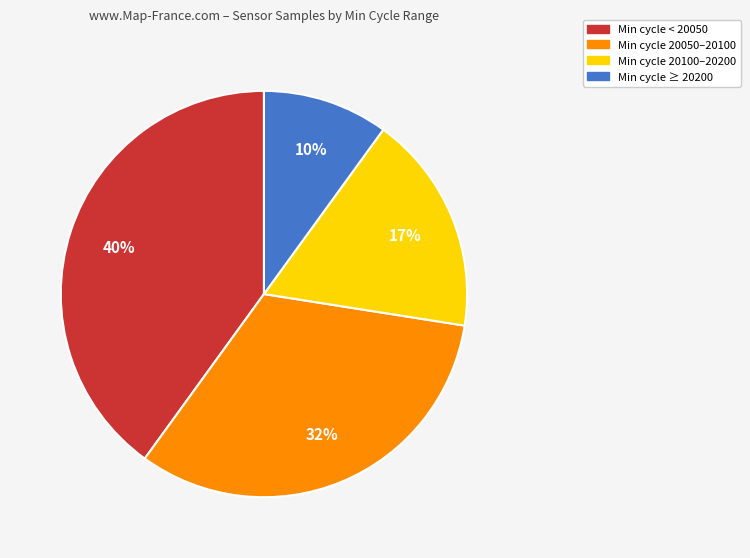

Is there a majority slice in this chart?

No